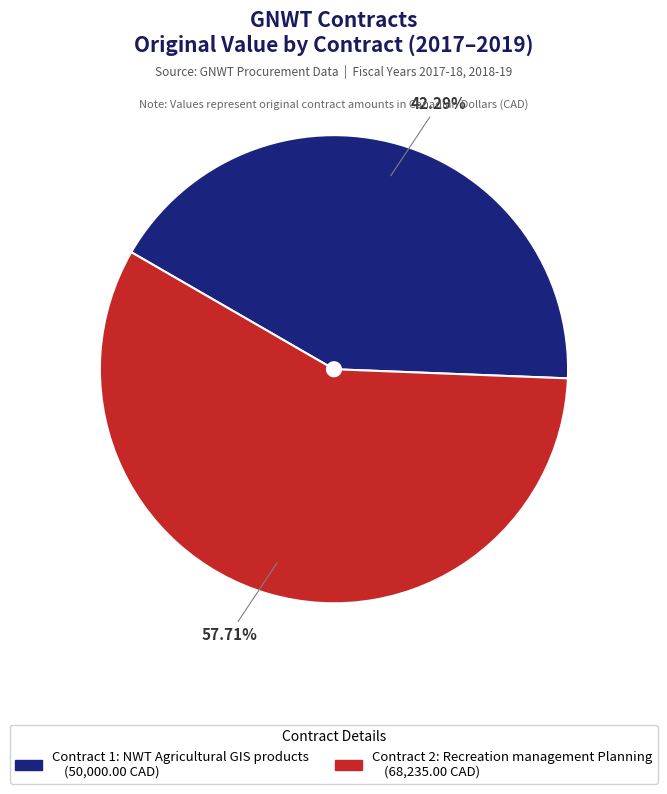

How many slices are in this pie chart?

2